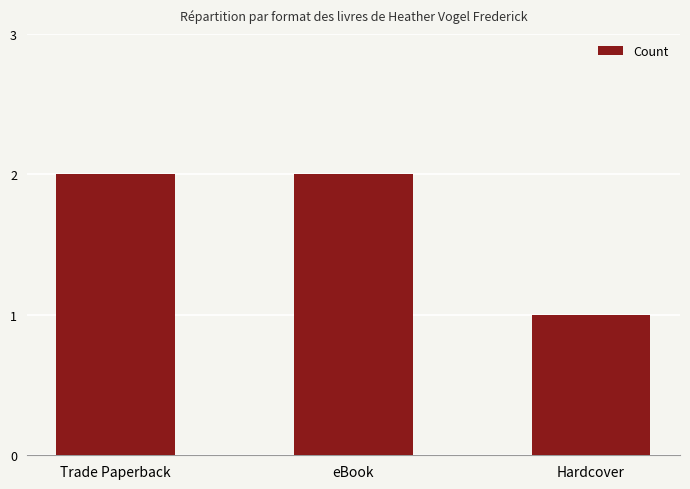

What is the sum of all values?

5